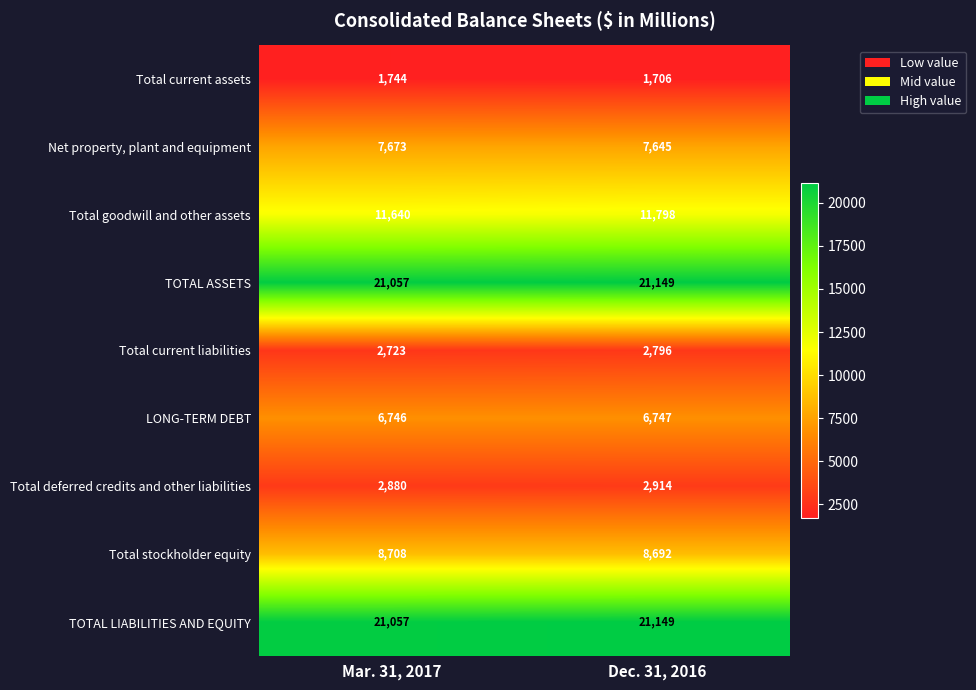

What is the approximate value of LONG-TERM DEBT at Mar. 31, 2017?

6746